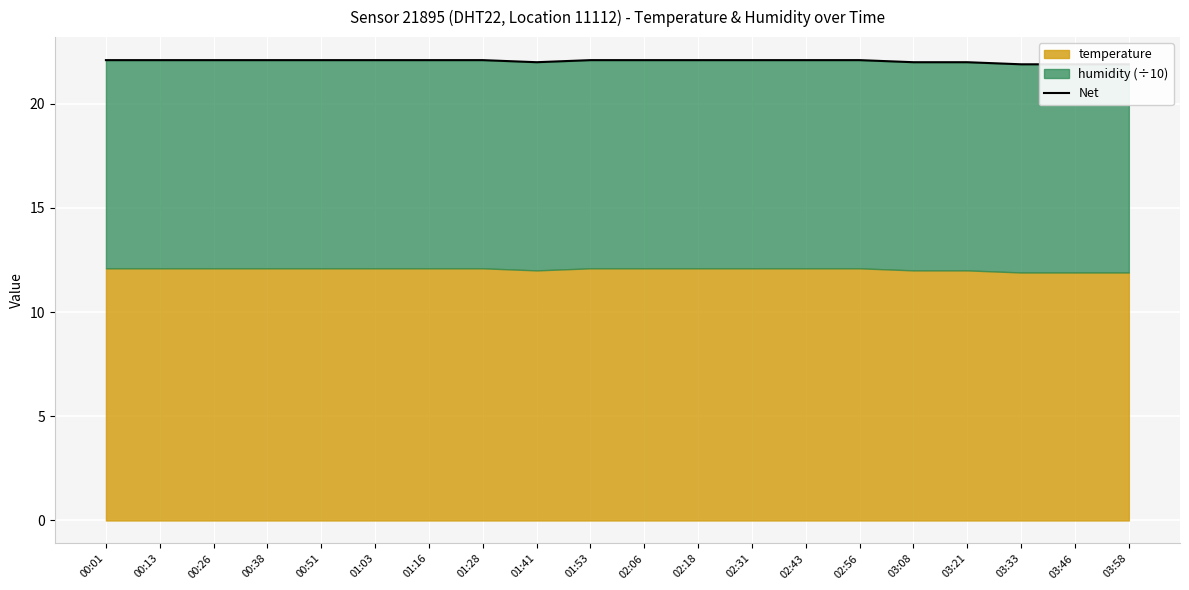

What is the value of the 15th point from the left?

22.1